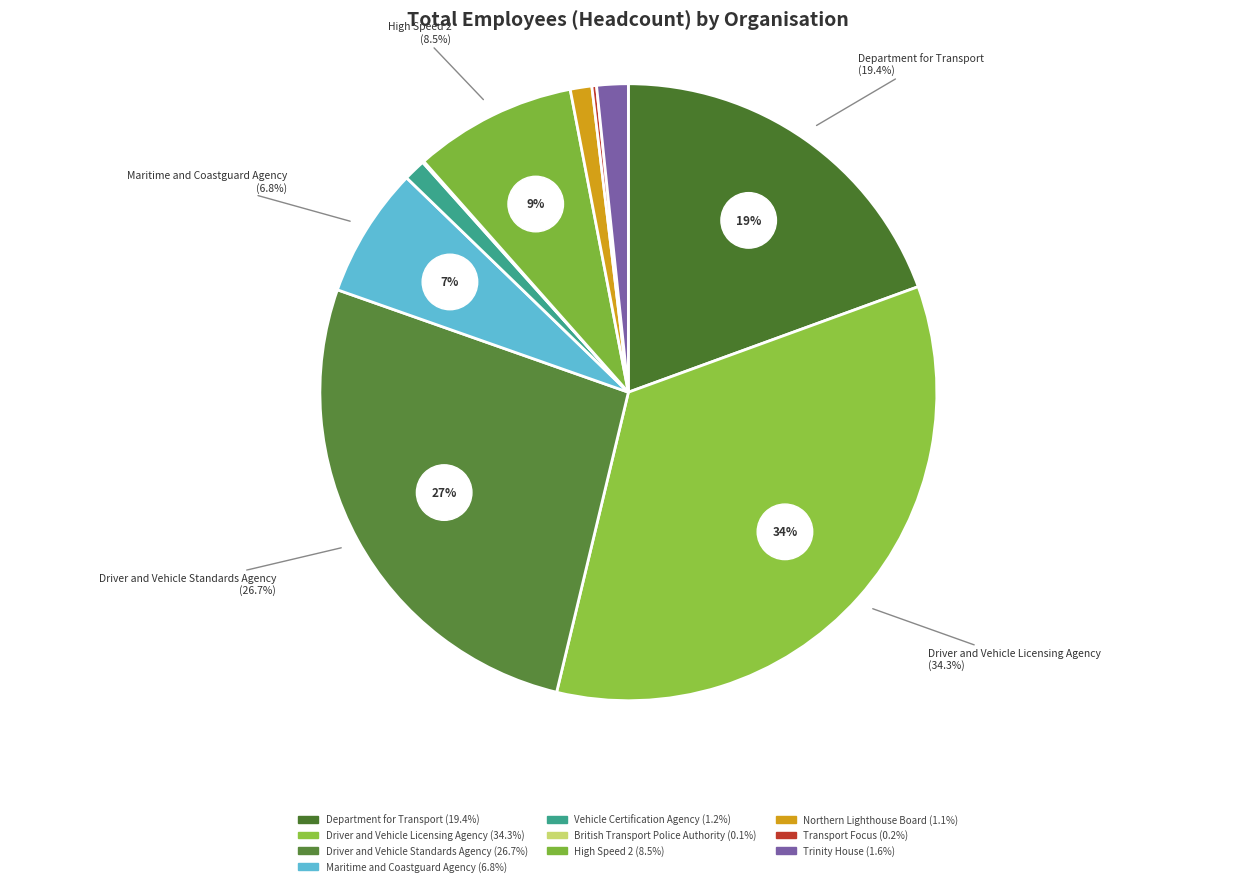

To the nearest percent, what is the difference between the largest and smallest slice percentages?

34%